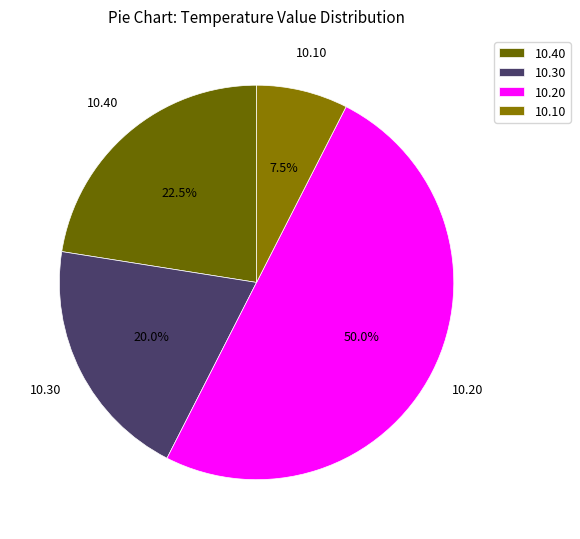

Do 10.10 and 10.20 together represent more than half of the pie?

Yes